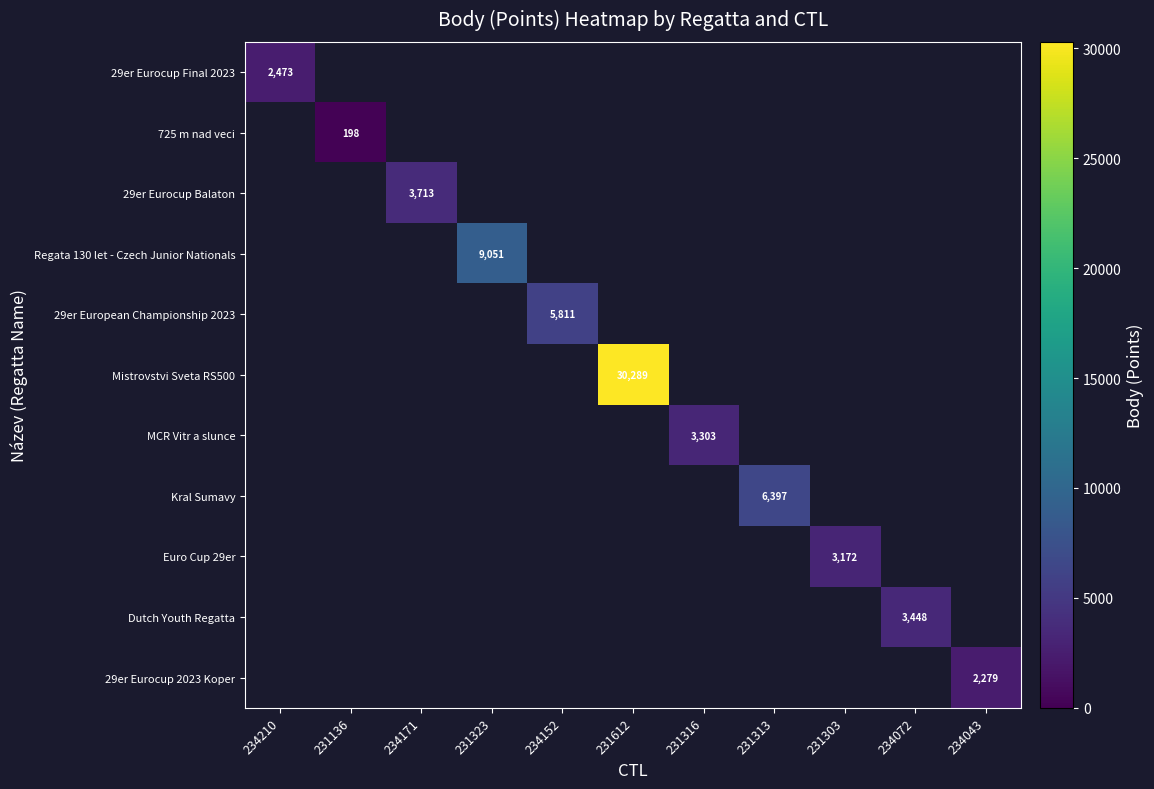

What is the minimum value shown in the chart?

198.0